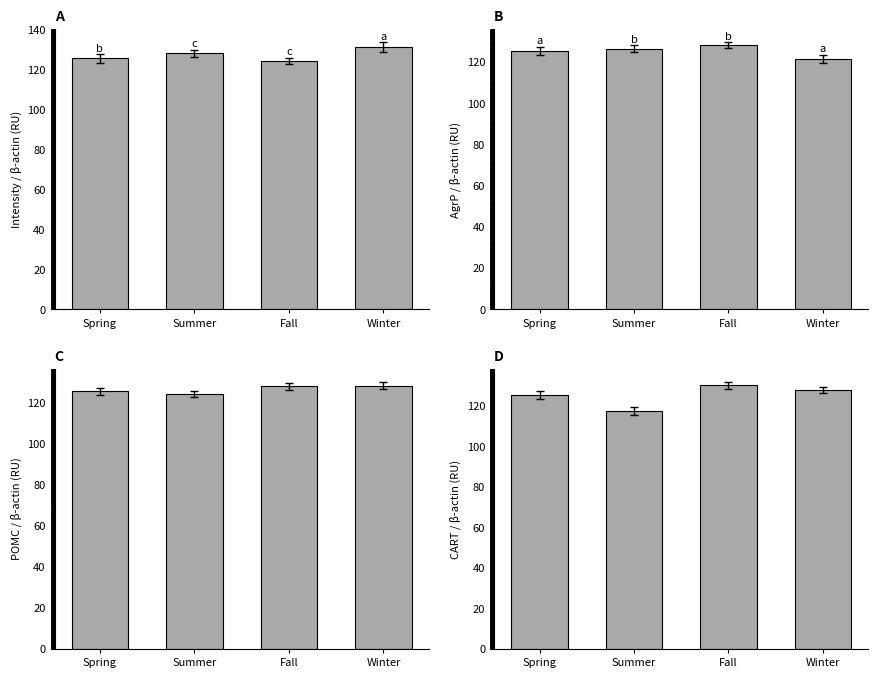

Reading left to right, list all the values displayed in this chart.

A: 125.5	128.1	124.2	131.3
B: 125.5	126.4	128.1	121.5
C: 125.5	124.2	128.0	128.3
D: 125.5	117.6	130.3	127.9